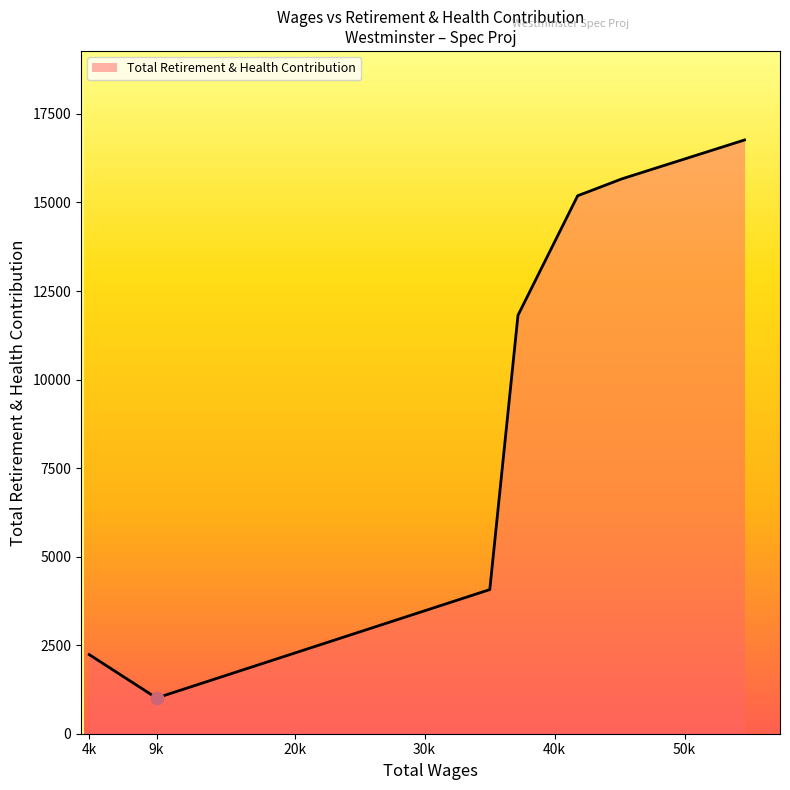

True or false: there are more than 2 points higher than both neighbors.

False